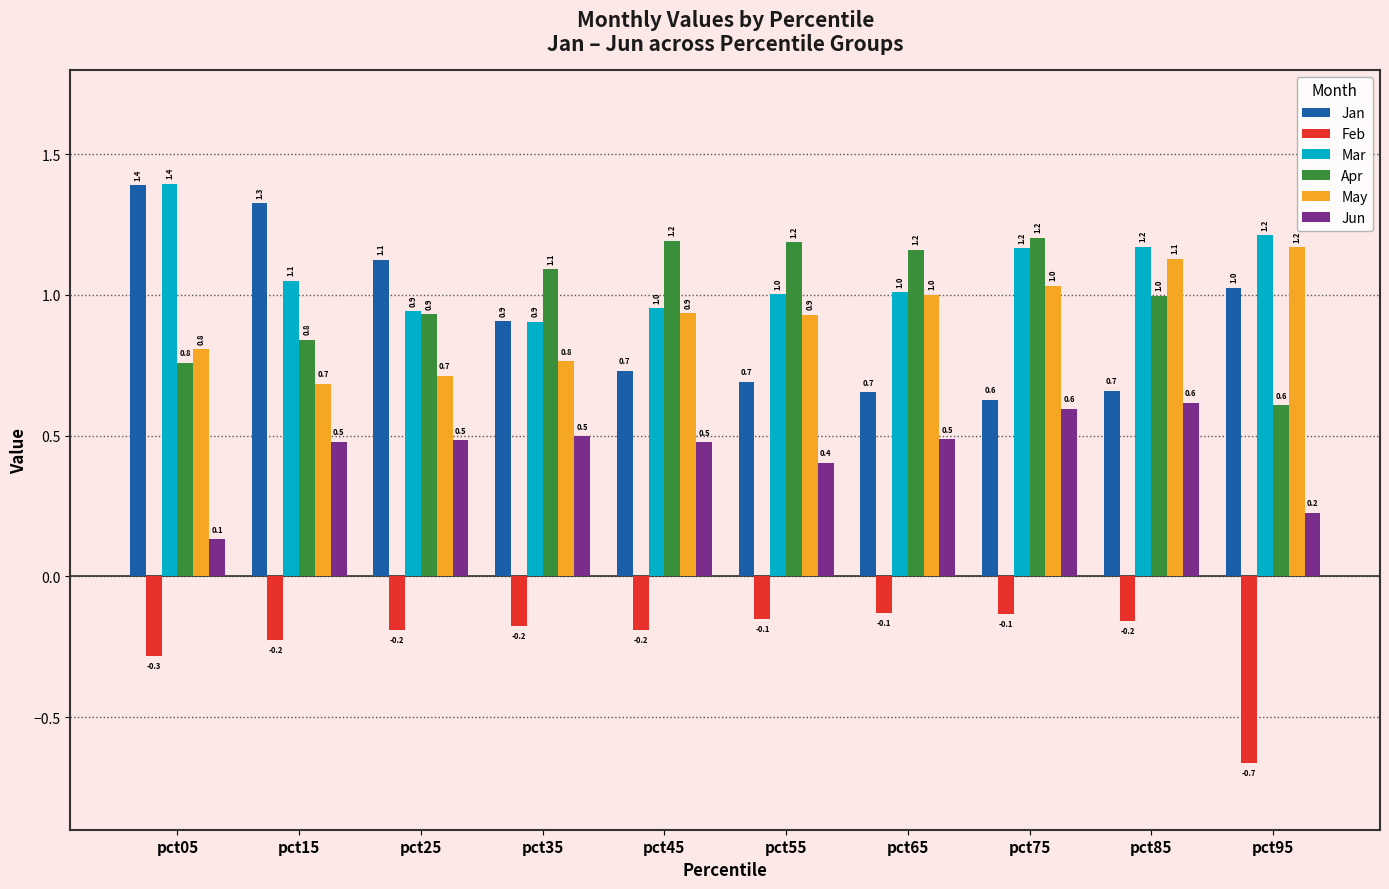

How many data points in Apr are less than 1?

5